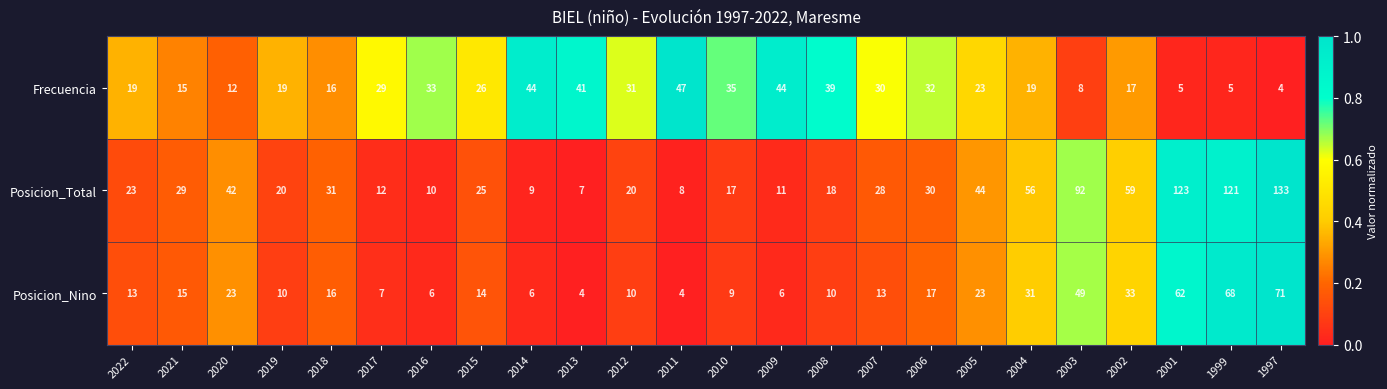

What is the difference between the maximum and minimum values in the Frecuencia series?

43